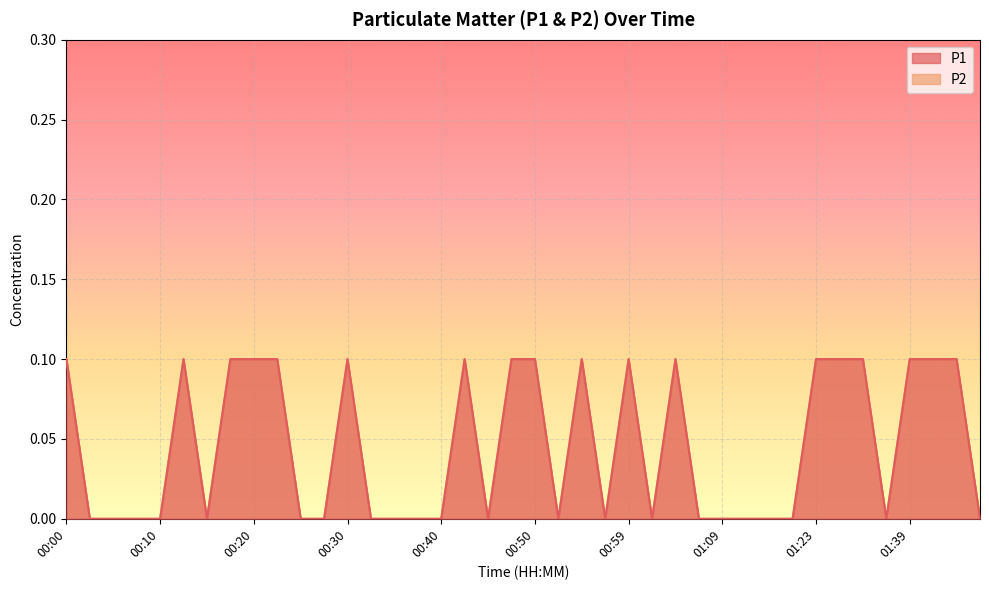

Reading left to right, extract all data points from this chart.

P1: 0.1	0.0	0.0	0.0	0.0	0.1	0.0	0.1	0.1	0.1	0.0	0.0	0.1	0.0	0.0	0.0	0.0	0.1	0.0	0.1	0.1	0.0	0.1	0.0	0.1	0.0	0.1	0.0	0.0	0.0	0.0	0.0	0.1	0.1	0.1	0.0	0.1	0.1	0.1	0.0
P2: 0.1	0.0	0.0	0.0	0.0	0.1	0.0	0.1	0.1	0.1	0.0	0.0	0.1	0.0	0.0	0.0	0.0	0.1	0.0	0.1	0.1	0.0	0.1	0.0	0.1	0.0	0.1	0.0	0.0	0.0	0.0	0.0	0.1	0.1	0.1	0.0	0.1	0.1	0.1	0.0